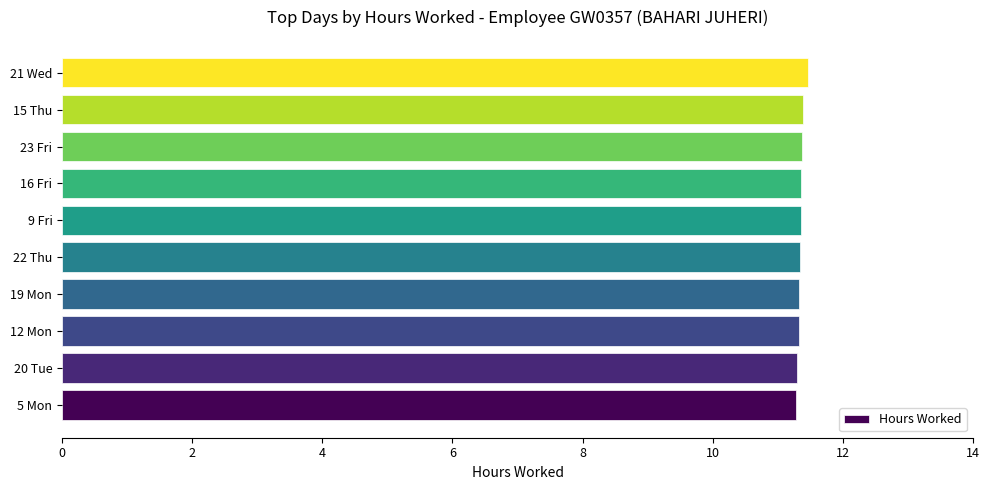

Approximately how many times larger is the value at 12 Mon compared to 20 Tue?

1.0